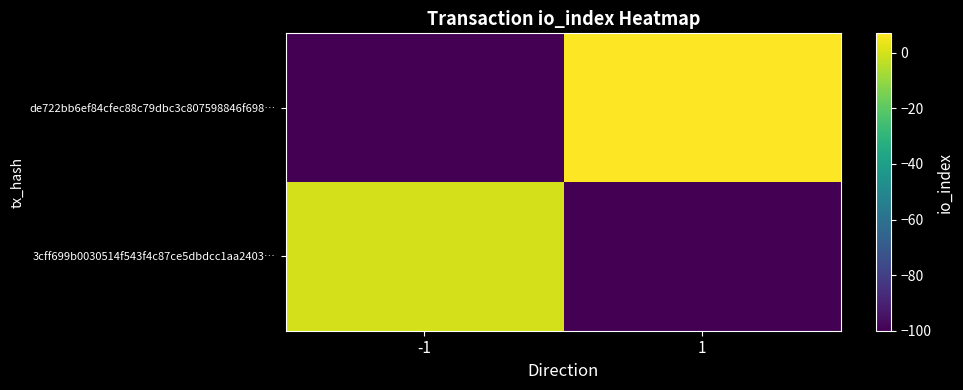

How many distinct data groups are displayed?

2